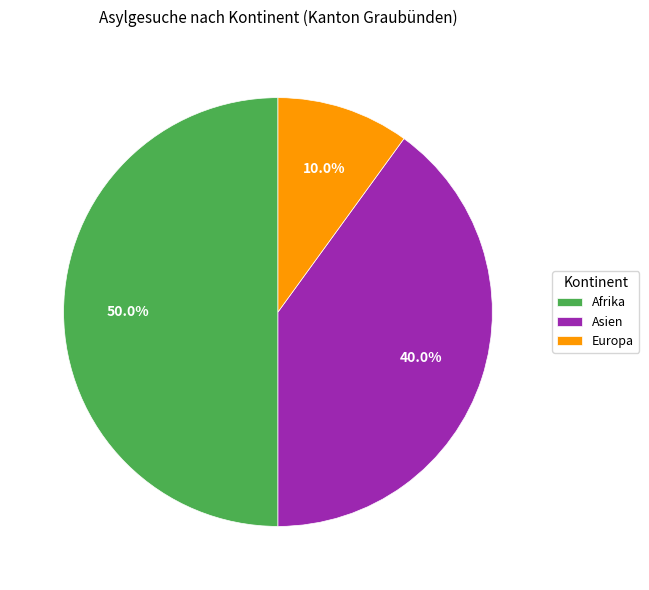

Count the number of slices in the pie.

3